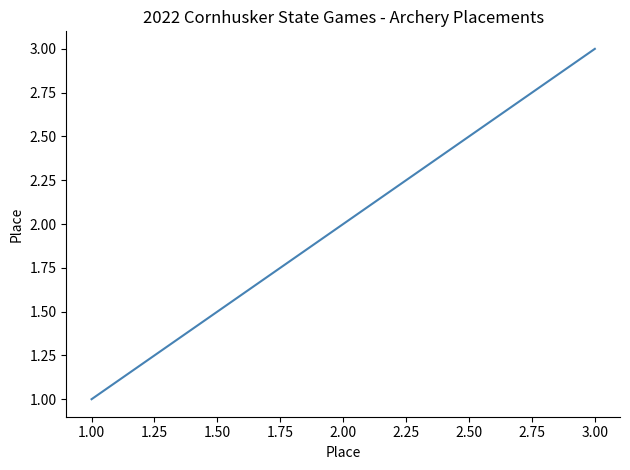

Is it true that the value at 2.00 is 2?

True